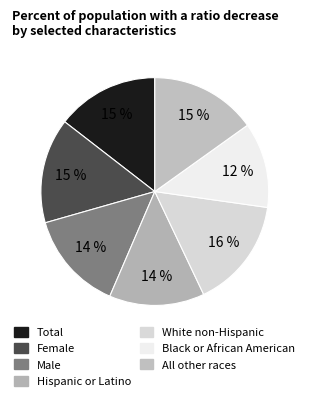

What is the smallest slice in the pie chart?

Black or African American